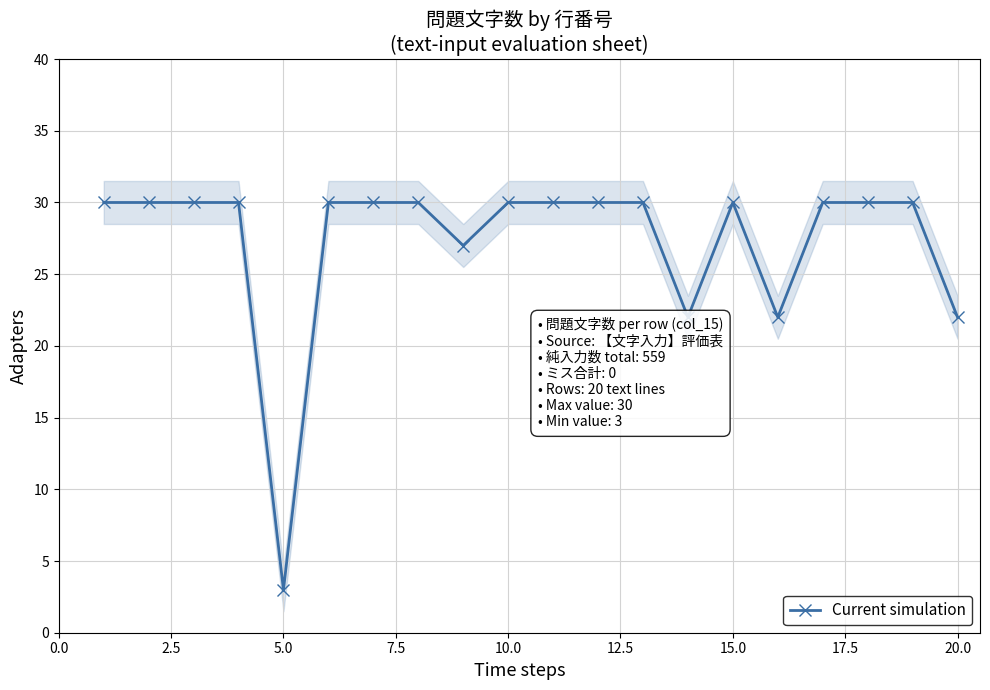

What is the highest value of the Current simulation series?

30